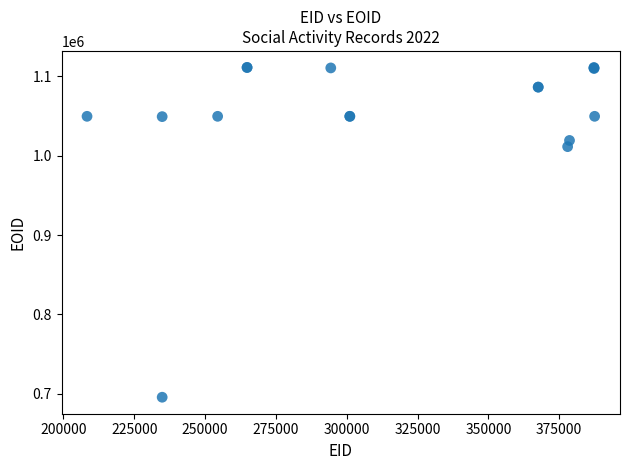

What Y value in the scatter plot is closest to 903476?

1011436